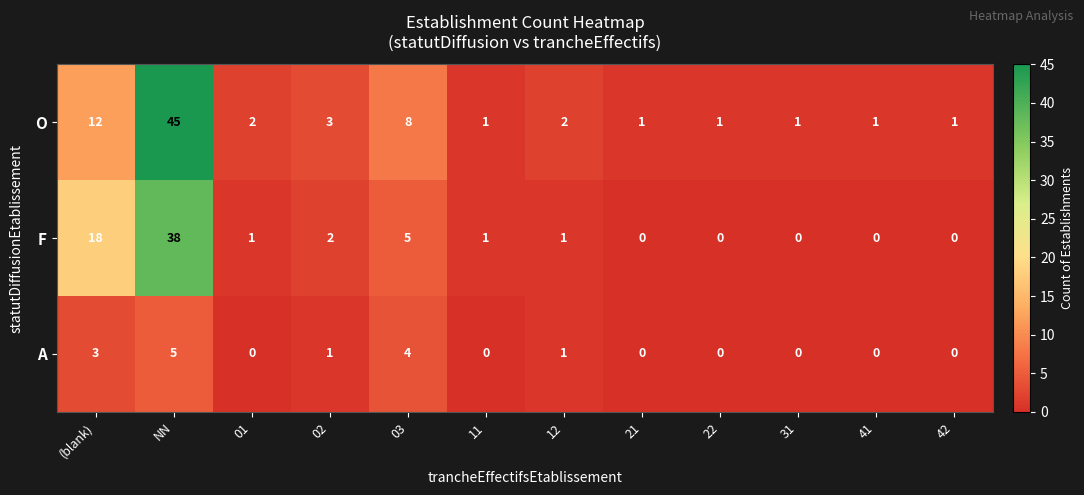

What is the difference between the A values at (blank) and 42?

3